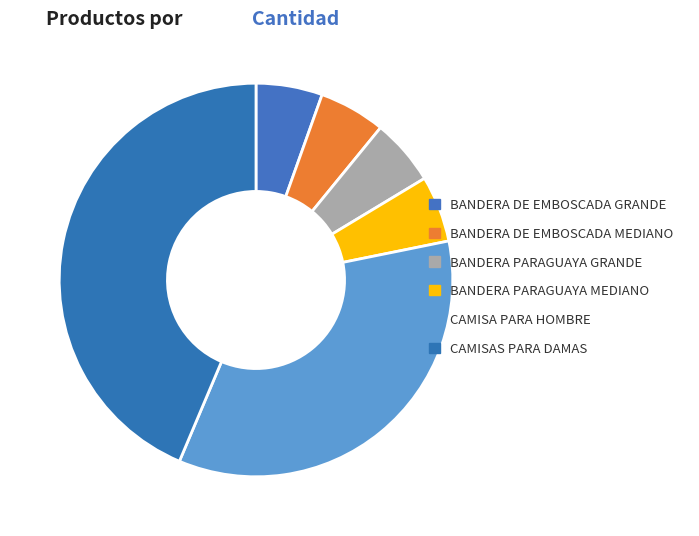

Do BANDERA PARAGUAYA GRANDE and BANDERA DE EMBOSCADA MEDIANO together represent more than half of the pie?

No